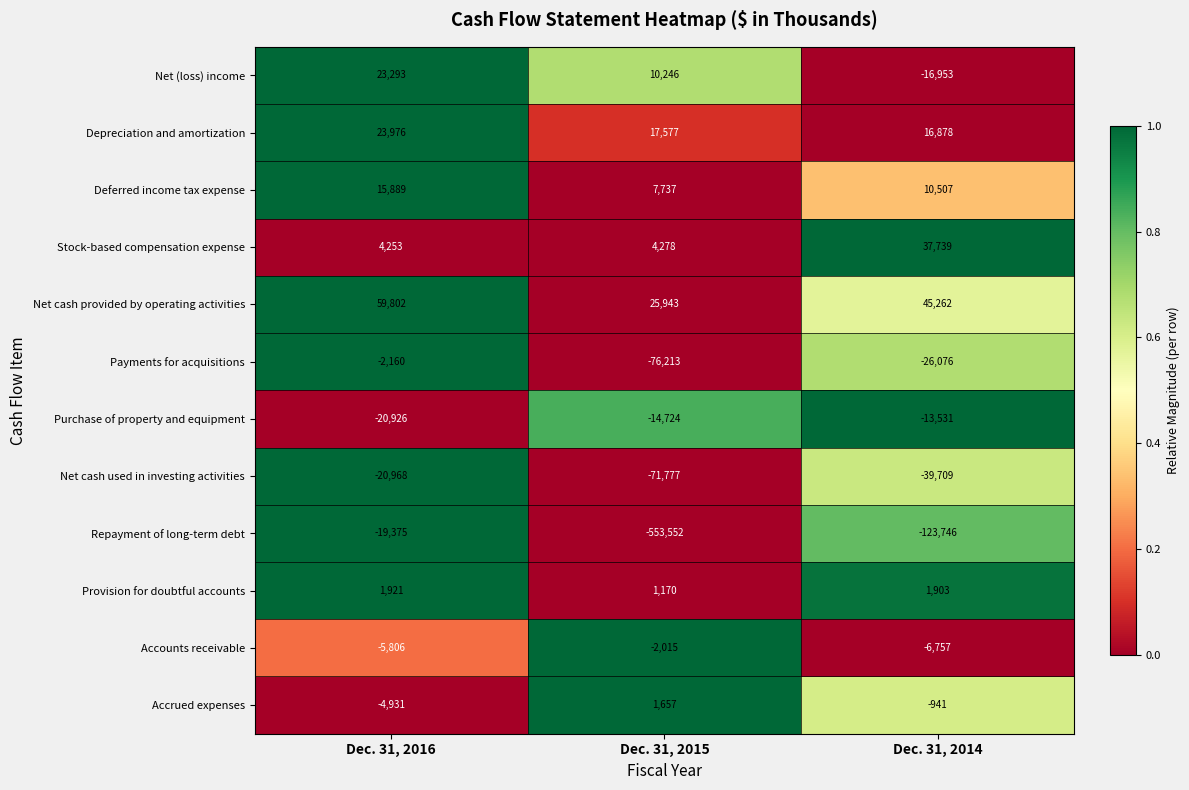

The Stock-based compensation expense series shows 37739 at Dec. 31, 2014. True or false?

True